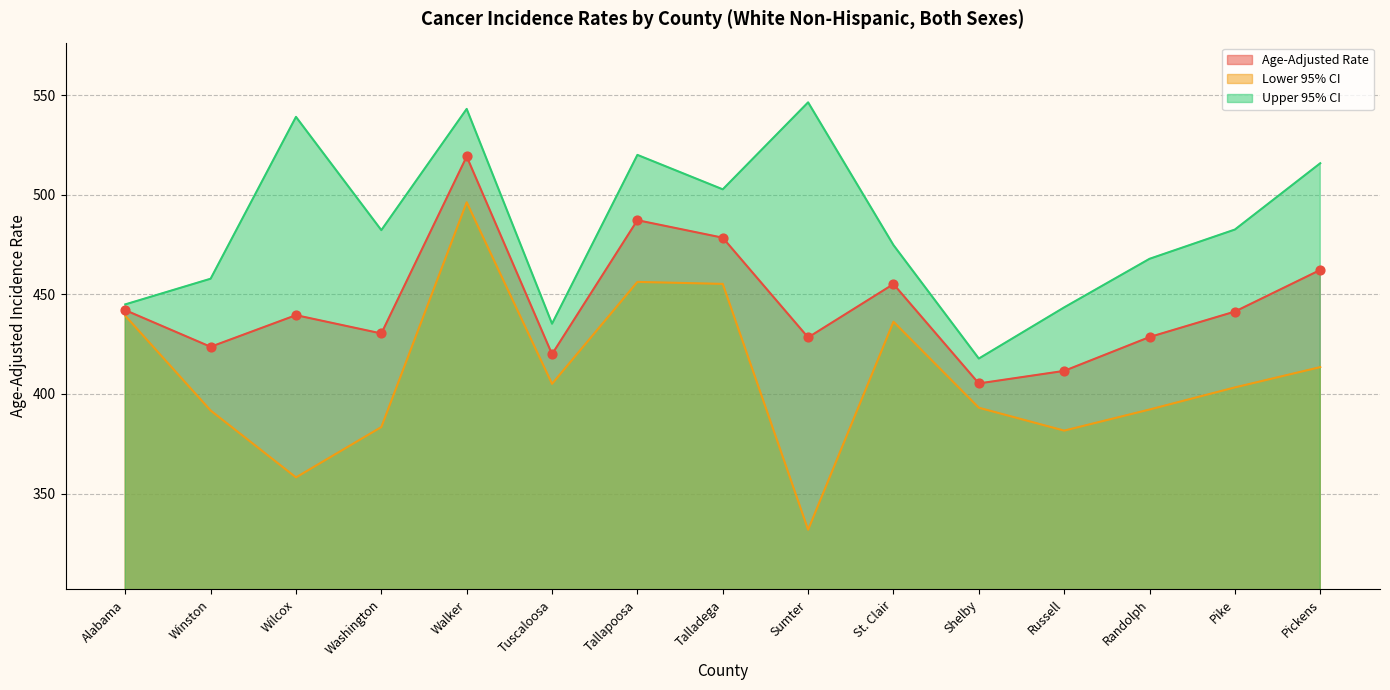

Which series contains the highest Y value?

Upper 95% CI